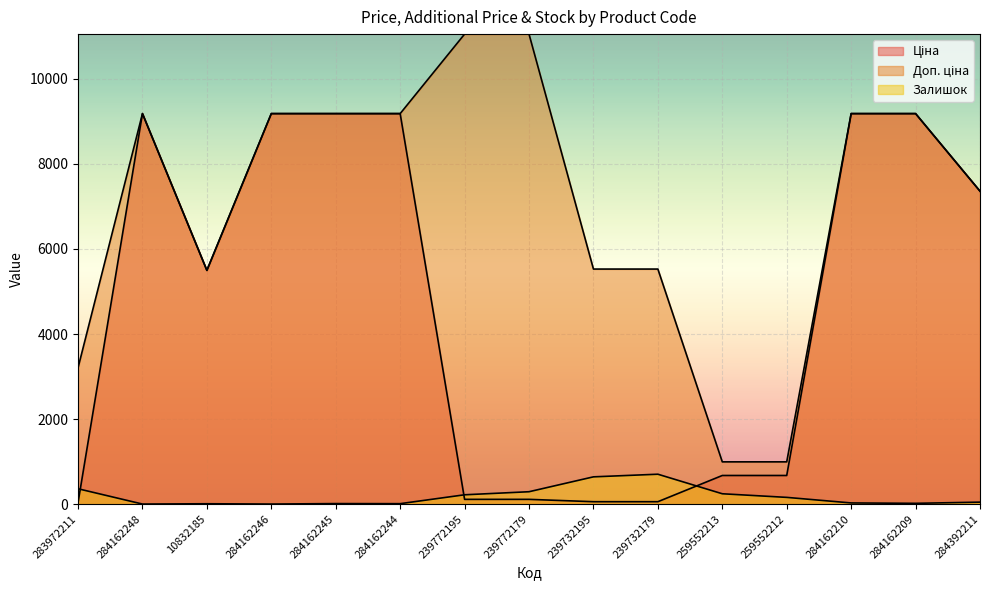

Which has a higher value, 259552213 or 10832185?

10832185